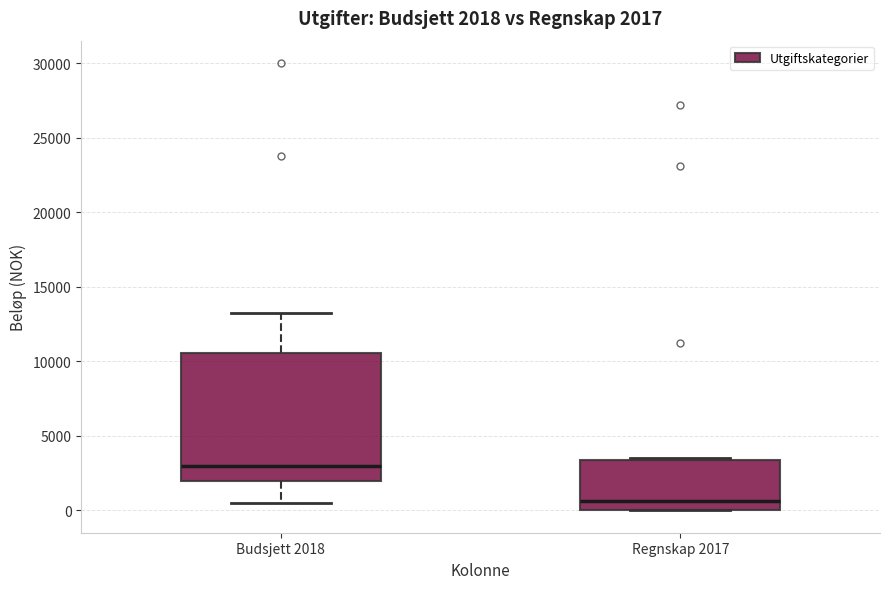

Which box has the highest median line?

Budsjett 2018